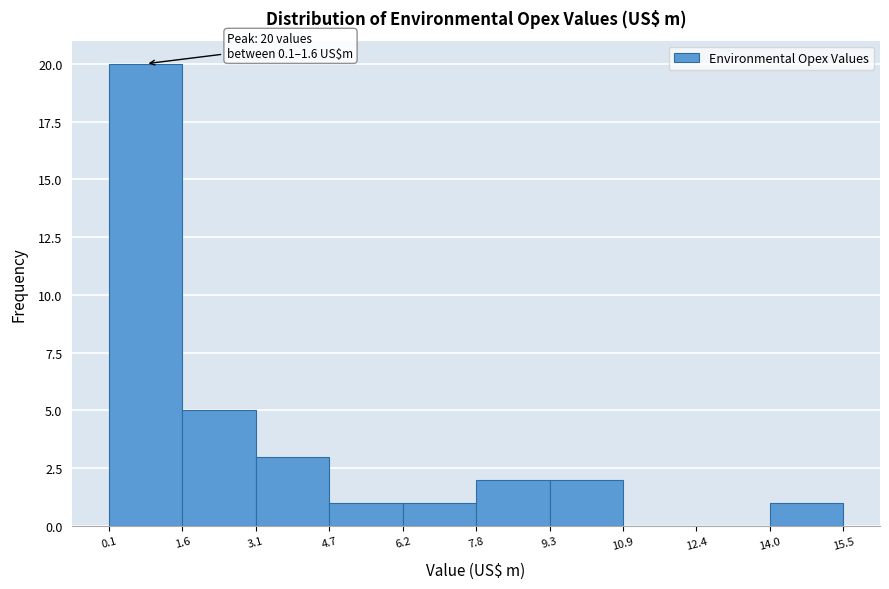

Over which range of the x-axis is the bar tallest?

0.1 to 1.6